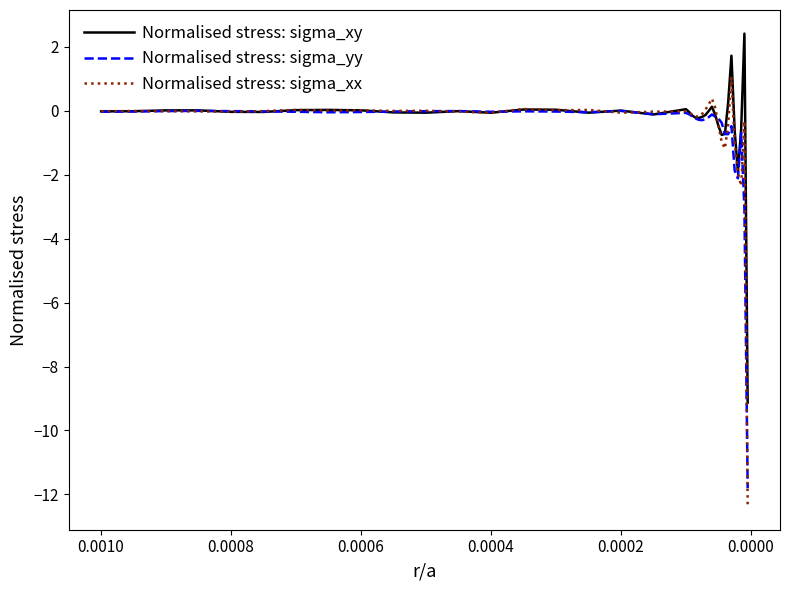

In Normalised stress: sigma_yy, how many points are lower than both neighbors (excluding endpoints)?

7